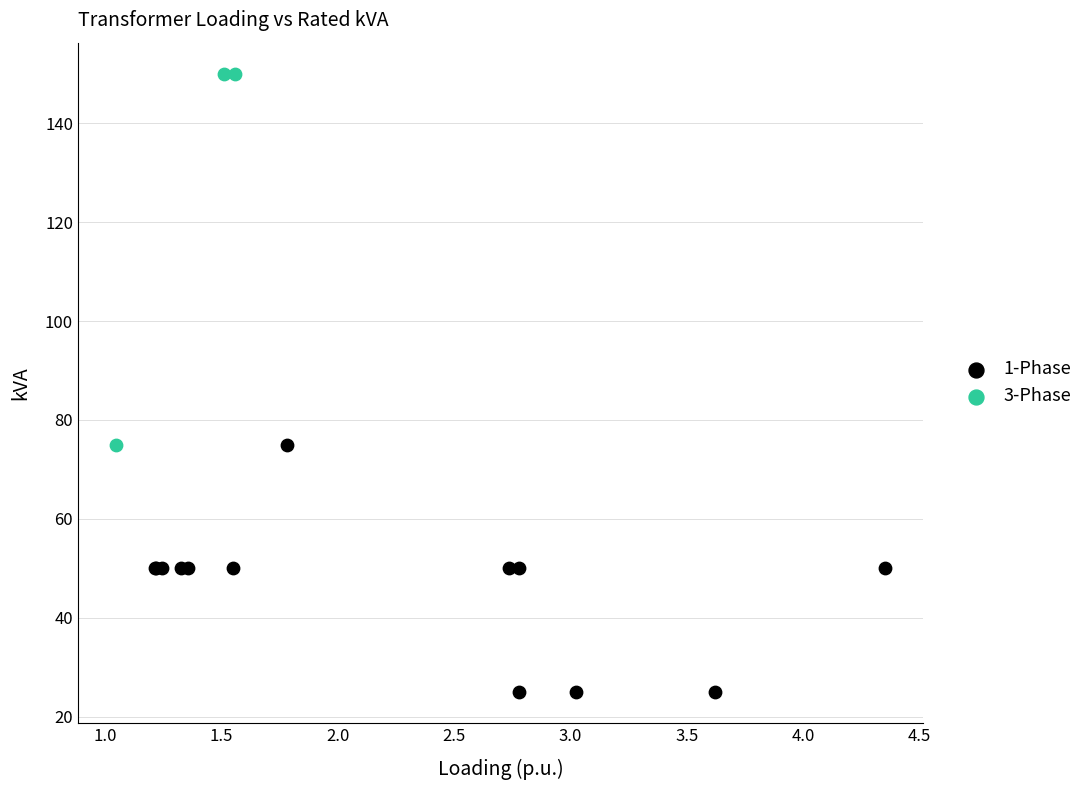

Which series reaches the minimum Y coordinate?

1-Phase